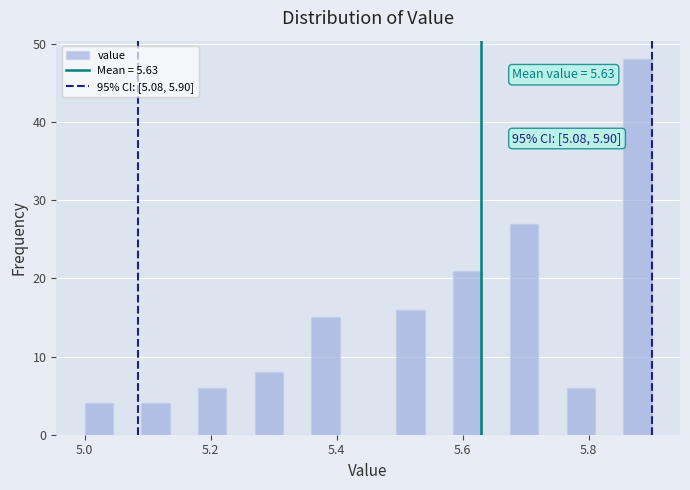

Around what value on the x-axis is the tallest bar? Give the approximate position of its centre, as read against the axis.

5.88